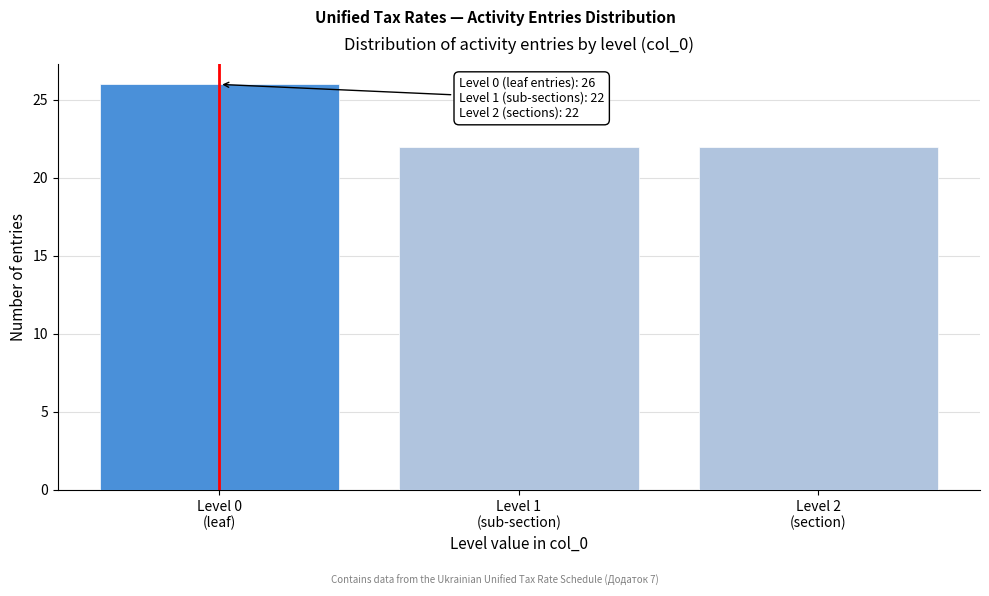

Reading right to left, list all the values displayed in this chart.

22	22	26